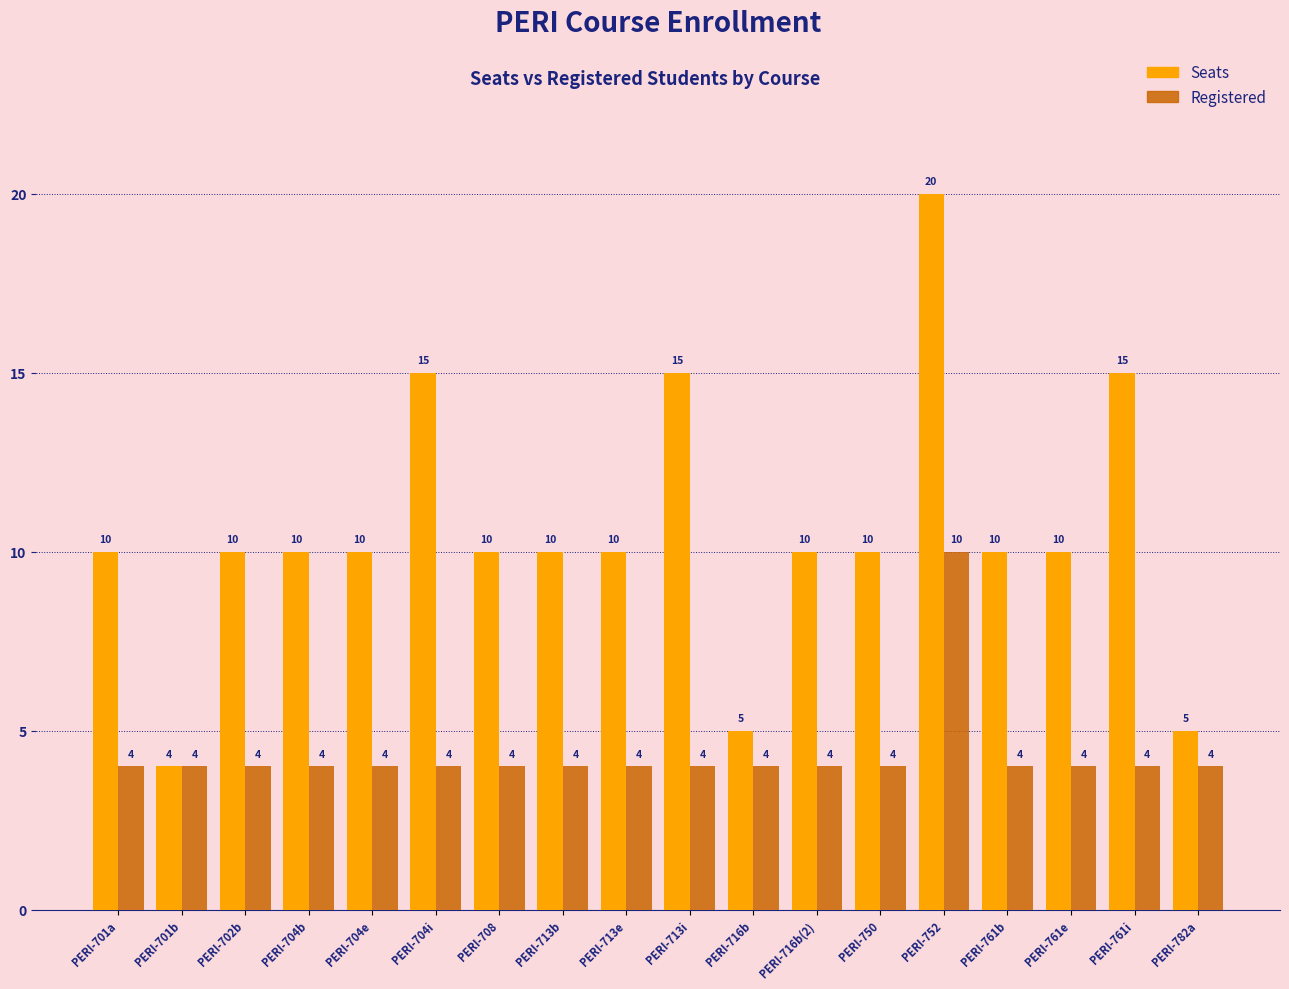

List the series in order of their peak value, highest first.

Seats, Registered